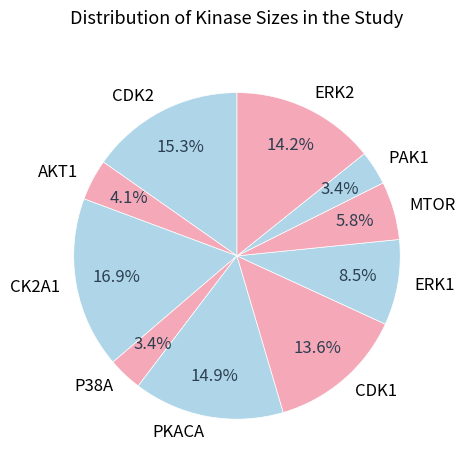

Does CK2A1 represent more than half of the total?

No